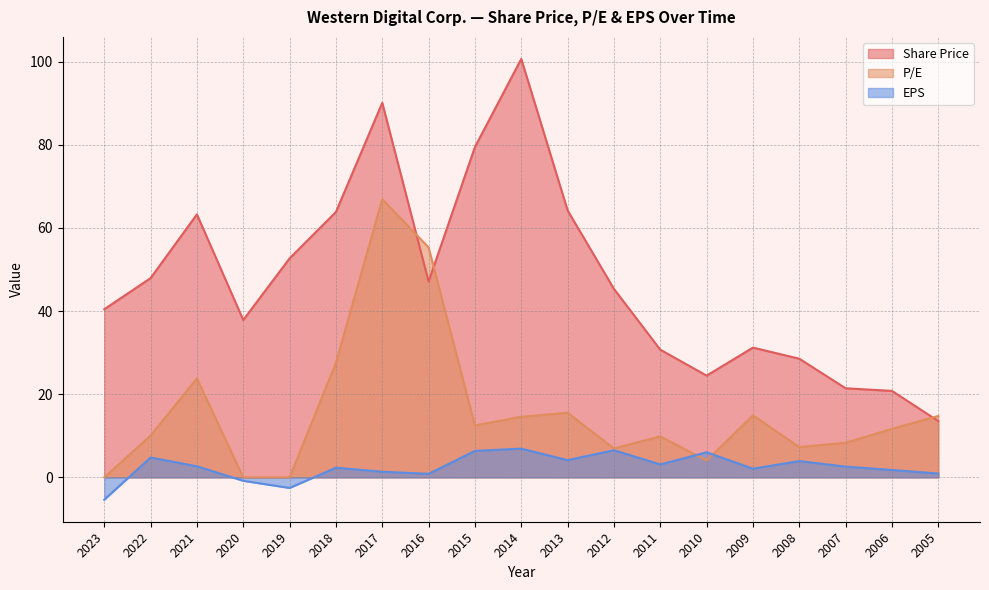

At which label does EPS first exceed 2?

2022